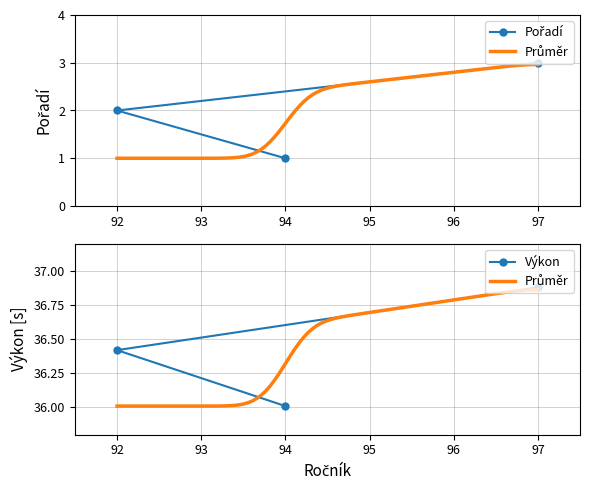

What is the difference between the Výkon values at 97 and 92?

0.5